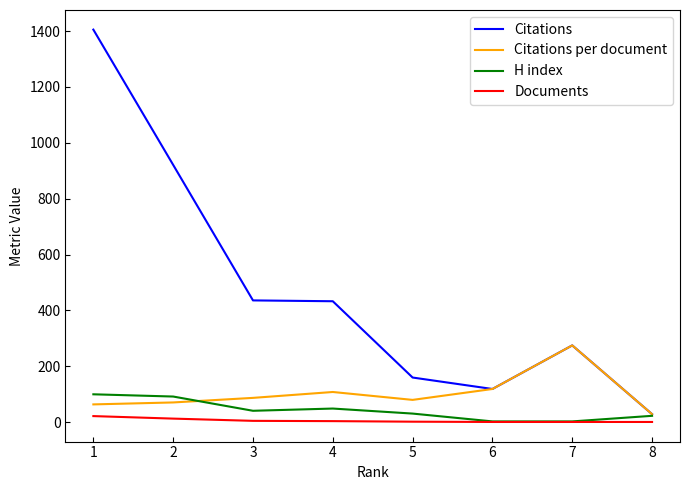

Which series changed the most between 1 and 4?

Citations